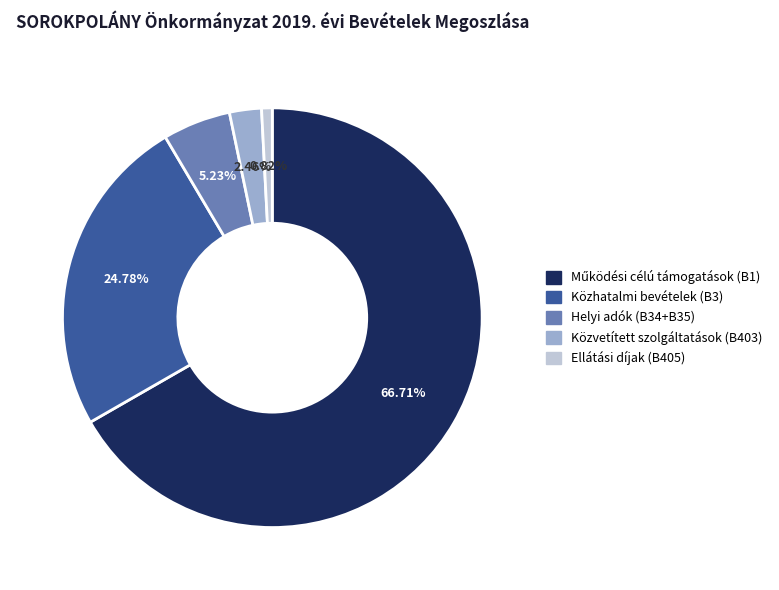

Between Közhatalmi bevételek (B3) and Közvetített szolgáltatások (B403), which is larger?

Közhatalmi bevételek (B3)